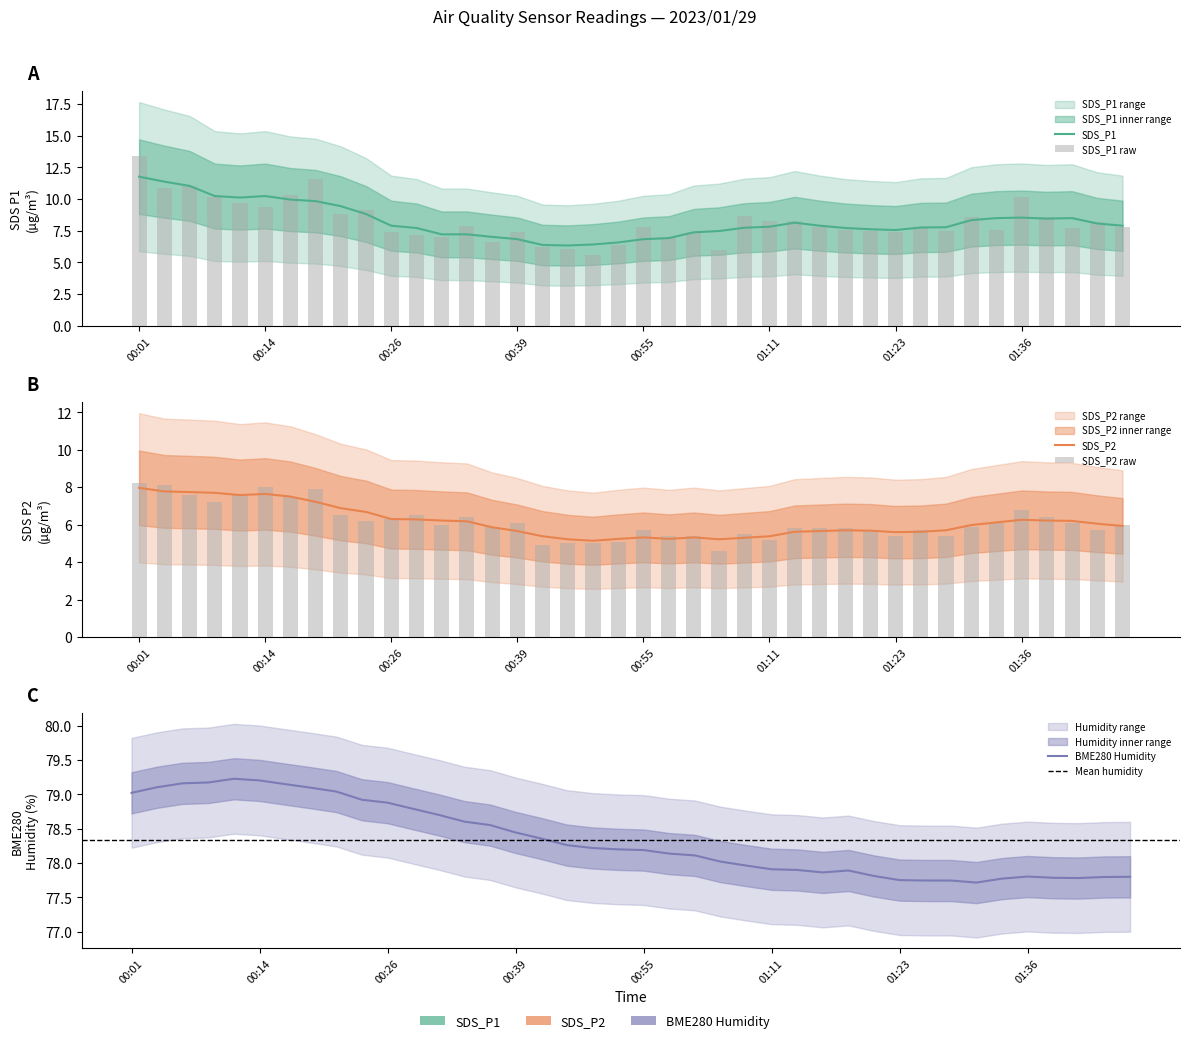

What is the minimum value shown in the chart?

4.6